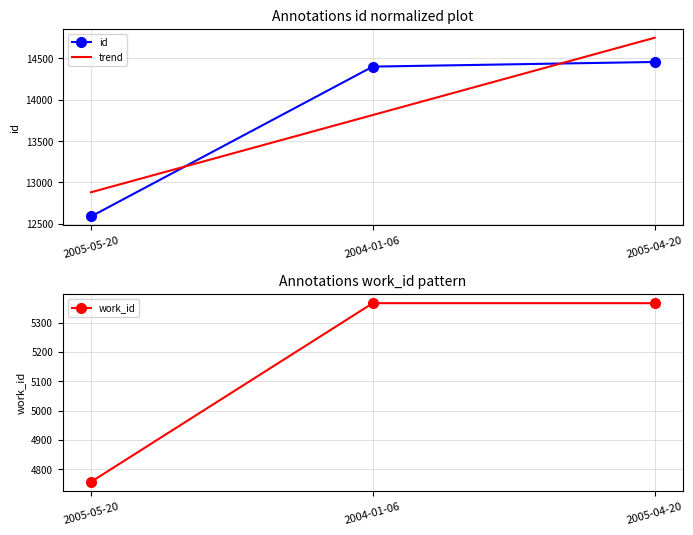

Between 2005-05-20 and 2004-01-06, which series saw the biggest shift?

id